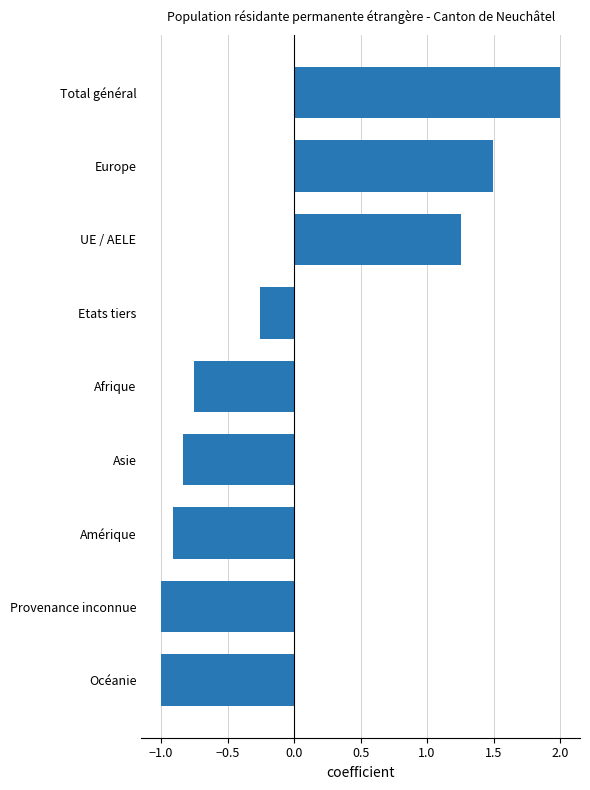

Read the value at Amérique.

-0.9